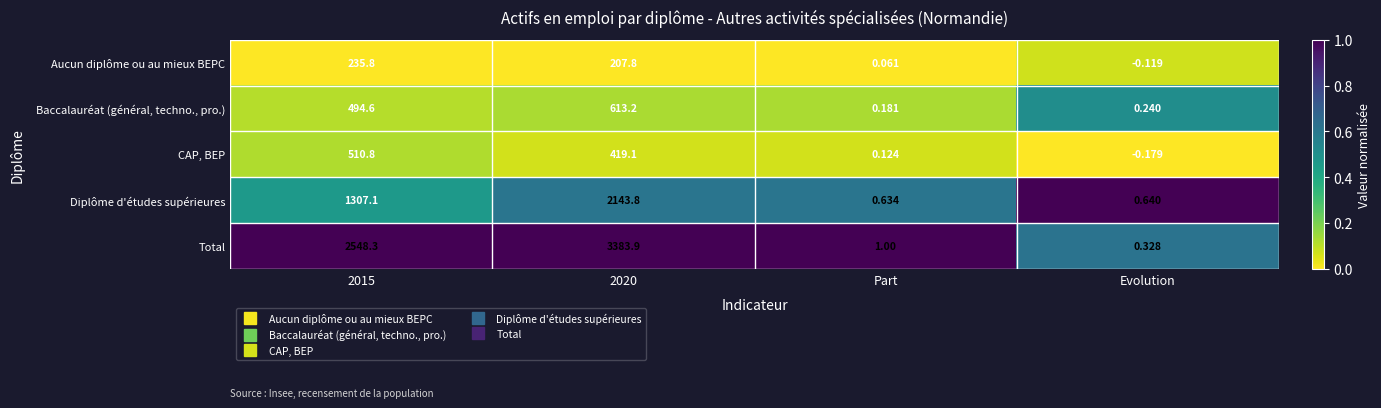

Which category has the lowest value in the CAP, BEP series?

Evolution